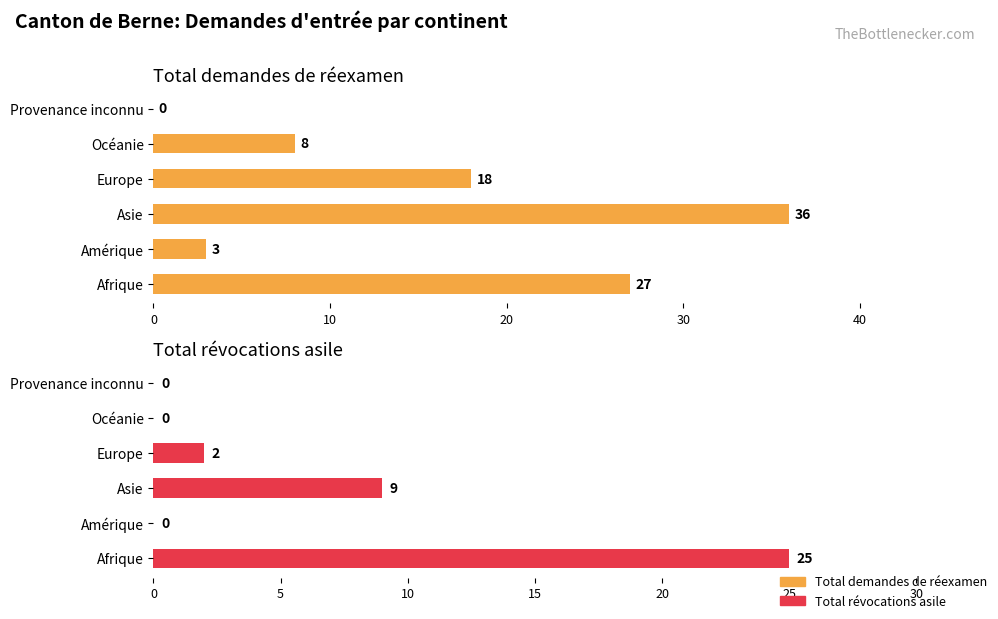

What are all the series names shown in the legend?

Total demandes de réexamen, Total révocations asile